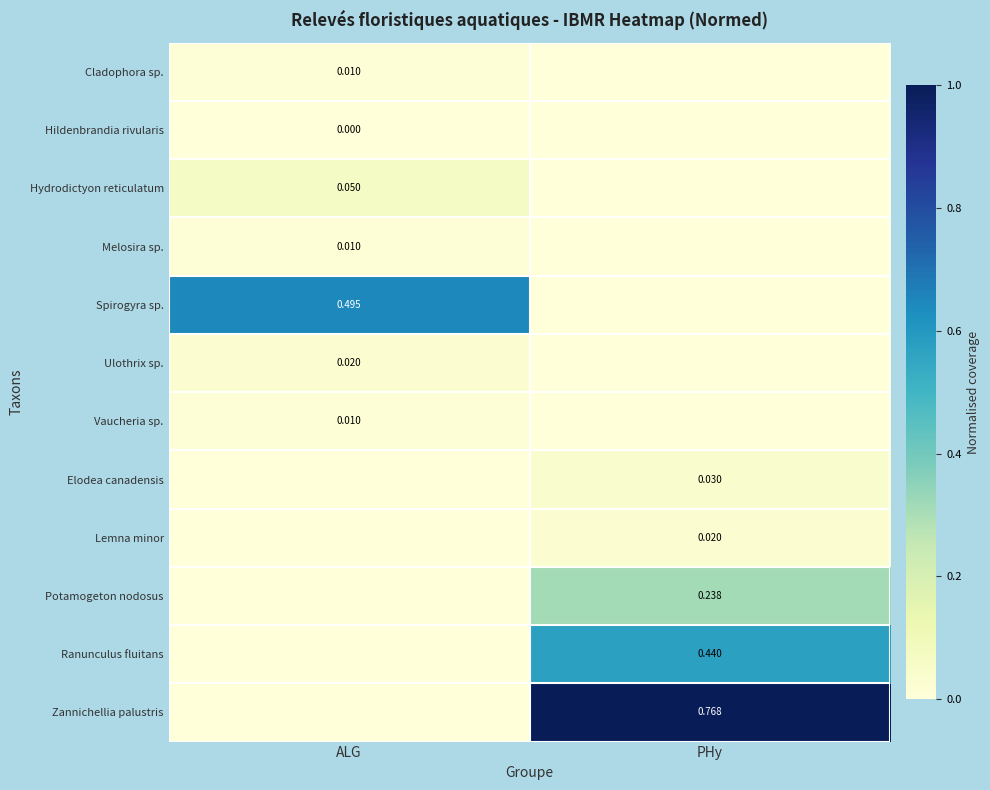

How many data points does each series have?

2